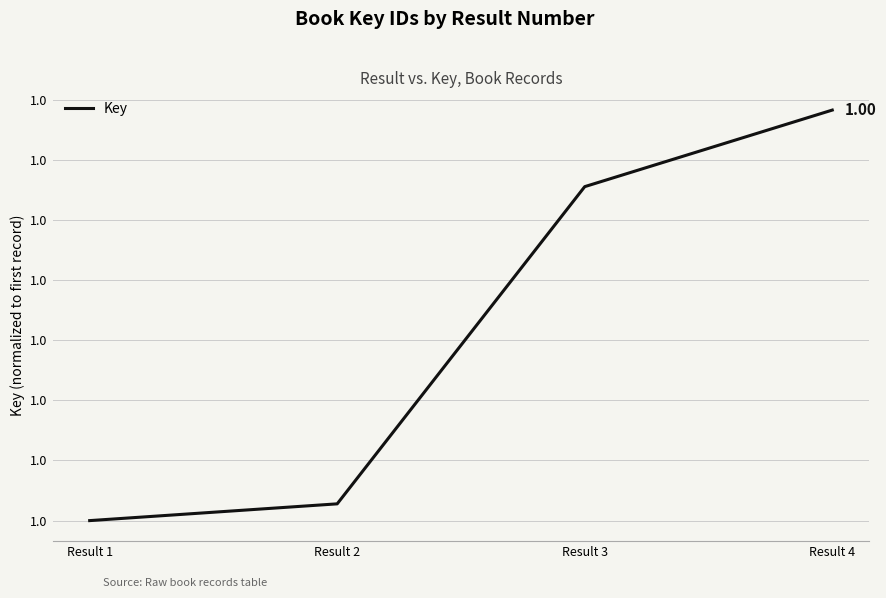

What is the sum of the values at Result 2 and Result 4?

2.0